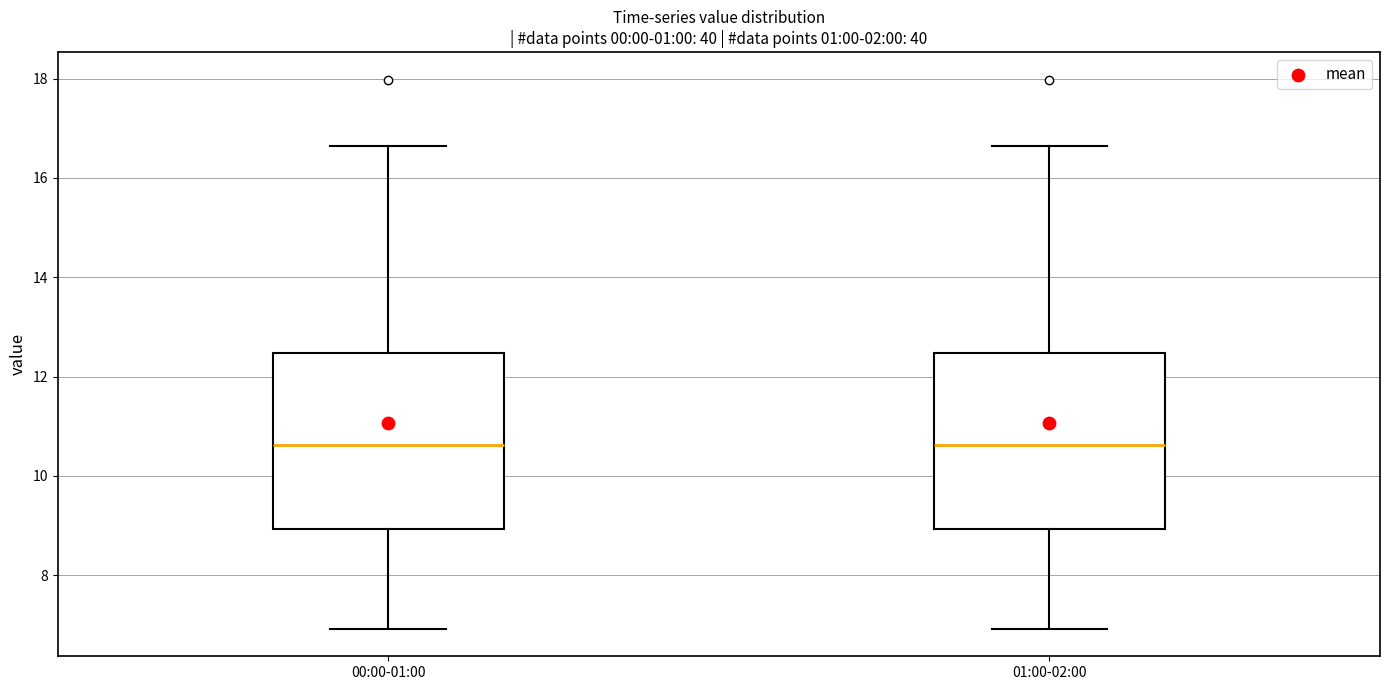

Reading left to right, read every box against the y-axis: the position of its median line, the range the box covers, and the ends of its whiskers. The values are not printed on the chart, so give them approximately, as read against the axis.

00:00-01:00: median 10.6, box 9.0 to 12.4, whiskers 7.0 to 16.6
01:00-02:00: median 10.6, box 9.0 to 12.4, whiskers 7.0 to 16.6